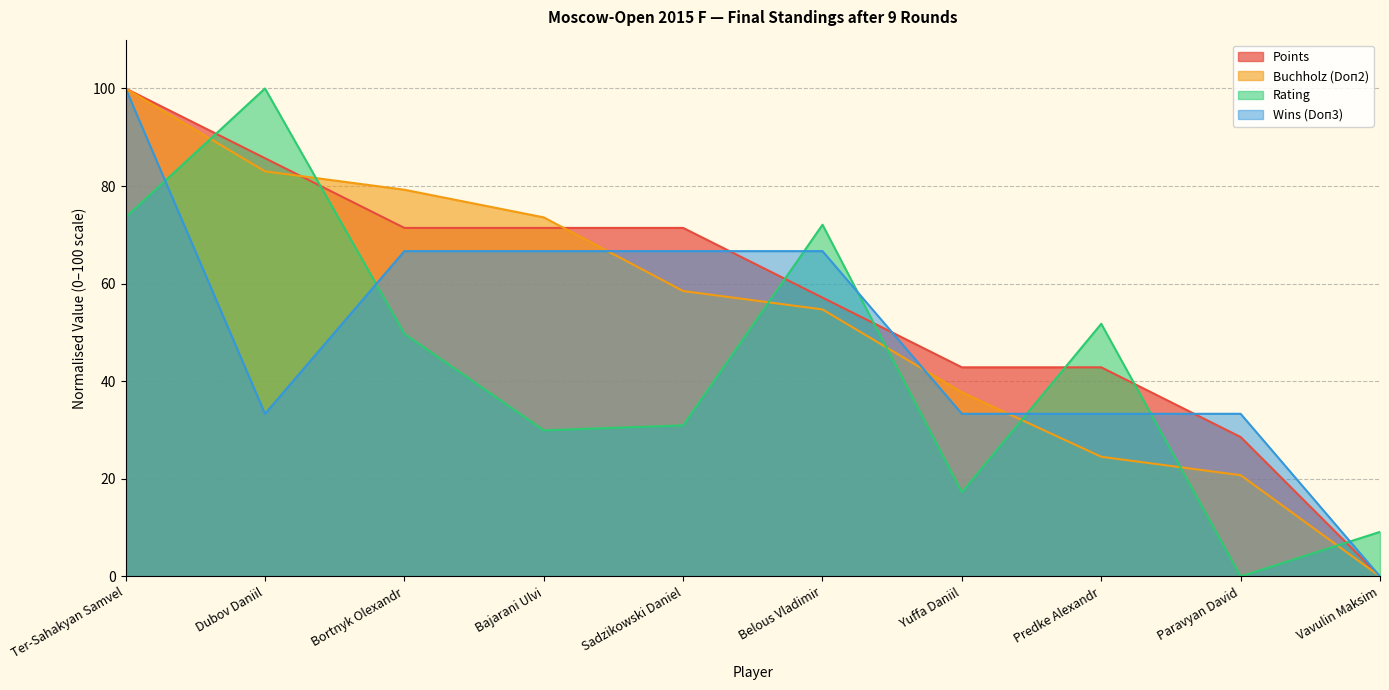

At which category does the chart reach its minimum across all series?

Vavulin Maksim